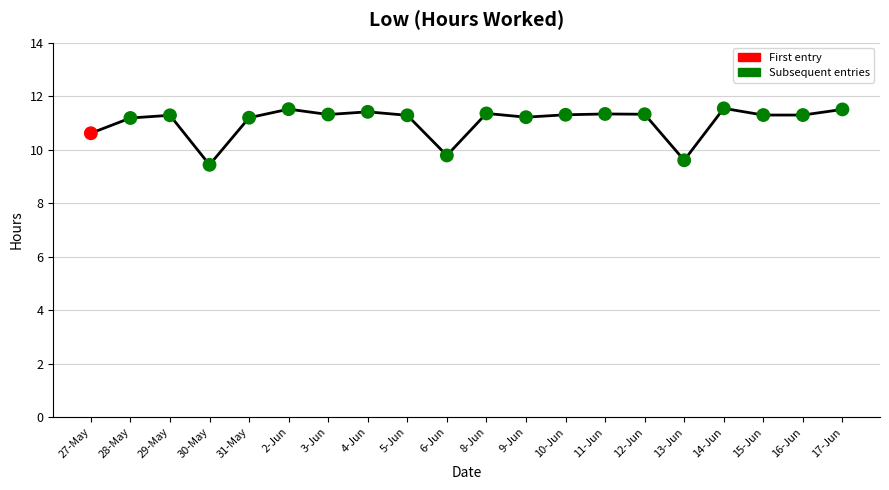

What Y value in the scatter plot is closest to 10?

9.8